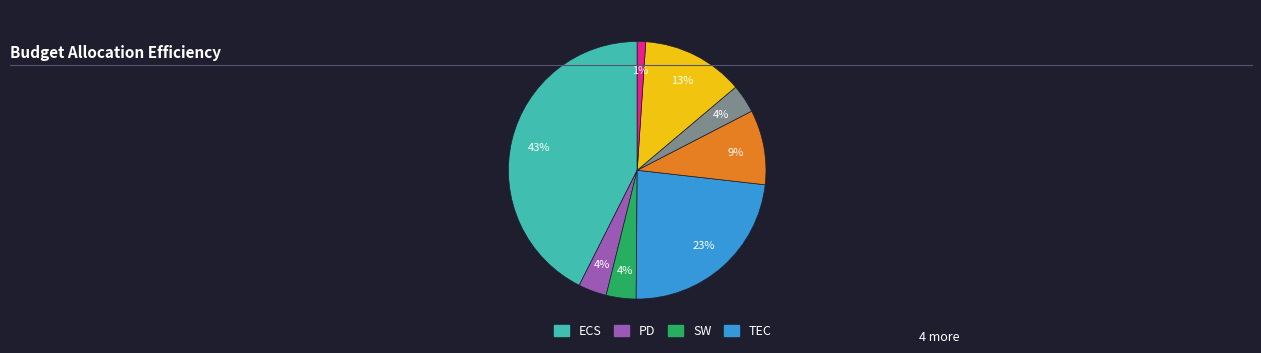

To the nearest percent, what is the difference between the largest and smallest slice percentages?

42%